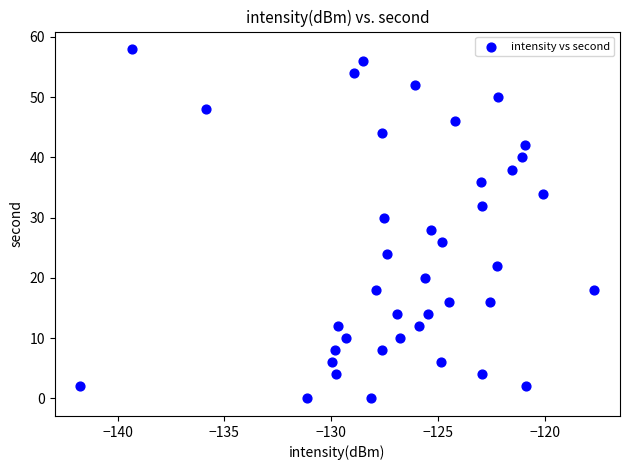

What is the range of Y values (max minus min)?

58